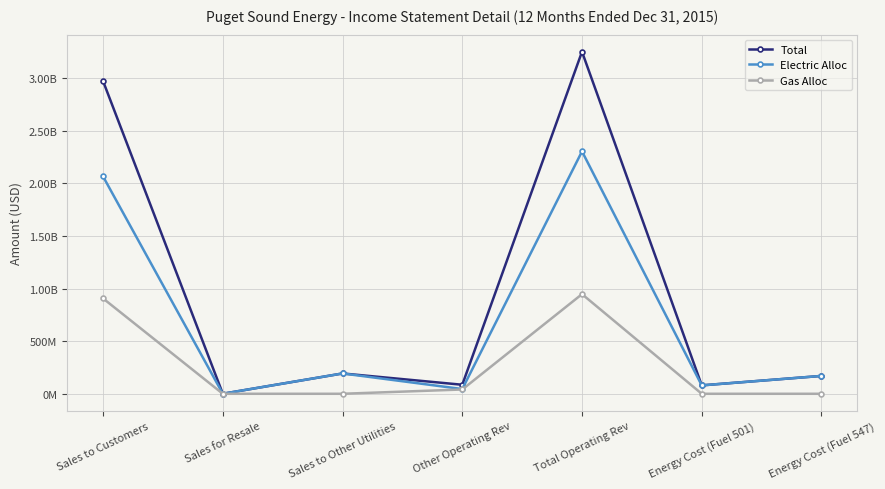

What is the value of the Total point at the 7th from the left?

169917384.0